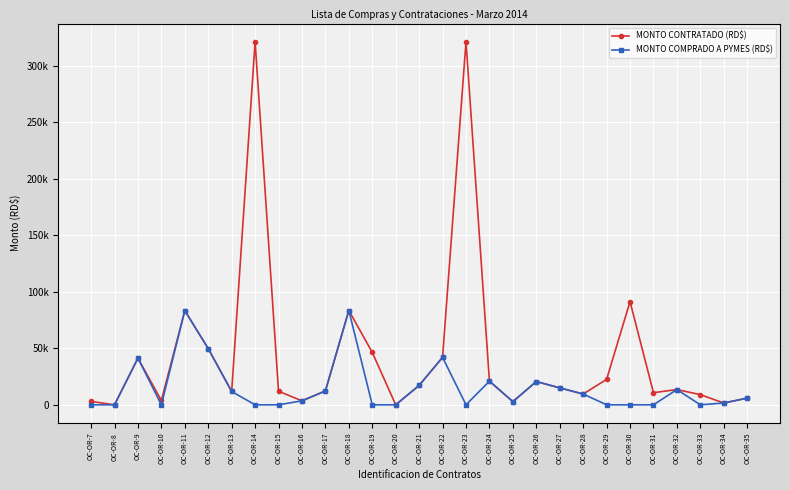

Is it true that MONTO CONTRATADO (RD$) equals 91361.8 at OC-OR-30?

True